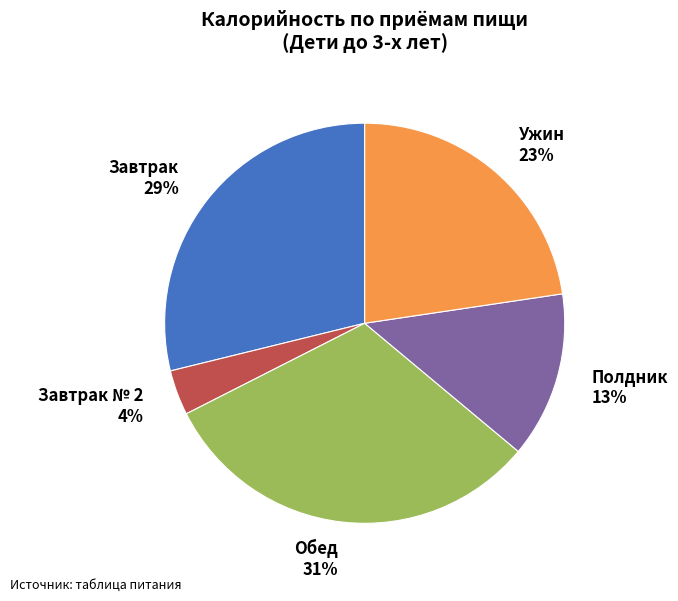

True or false: Завтрак accounts for 40% of the total.

False